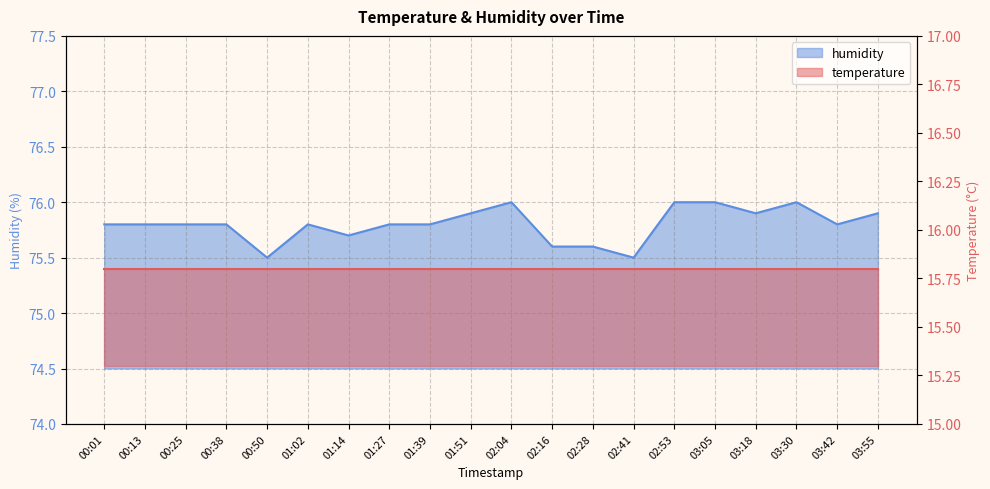

What is the ratio of the value at 02:53 to the value at 01:02?

1.0